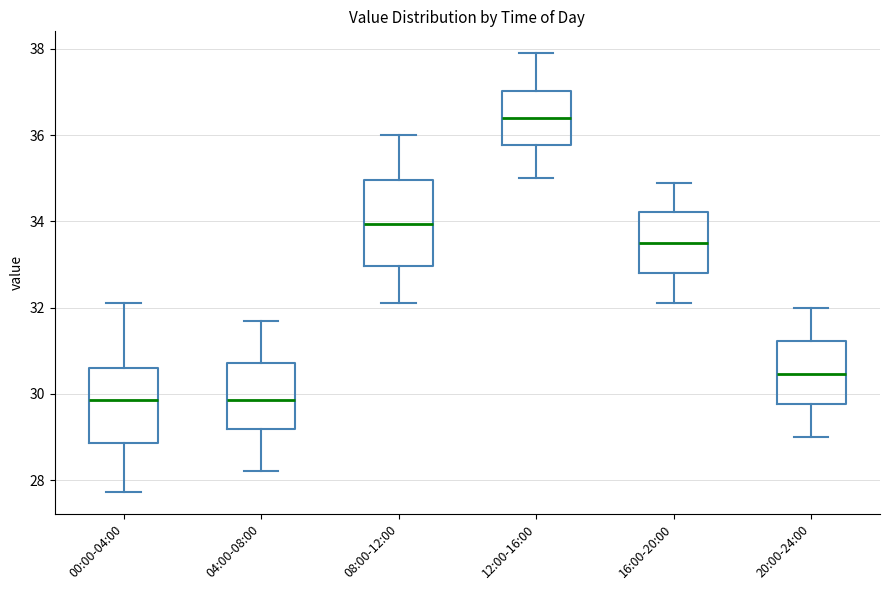

Reading left to right, transcribe this box plot: for each box, give where its median line is, the range the box spans, and where its two whiskers end, as read against the y-axis. The values are not printed on the chart, so give them approximately, as read against the axis.

00:00-04:00: median 29.8, box 28.8 to 30.6, whiskers 27.8 to 32.2
04:00-08:00: median 29.8, box 29.2 to 30.8, whiskers 28.2 to 31.8
08:00-12:00: median 34.0, box 33.0 to 35.0, whiskers 32.2 to 36.0
12:00-16:00: median 36.4, box 35.8 to 37.0, whiskers 35.0 to 38.0
16:00-20:00: median 33.6, box 32.8 to 34.2, whiskers 32.2 to 35.0
20:00-24:00: median 30.4, box 29.8 to 31.2, whiskers 29.0 to 32.0